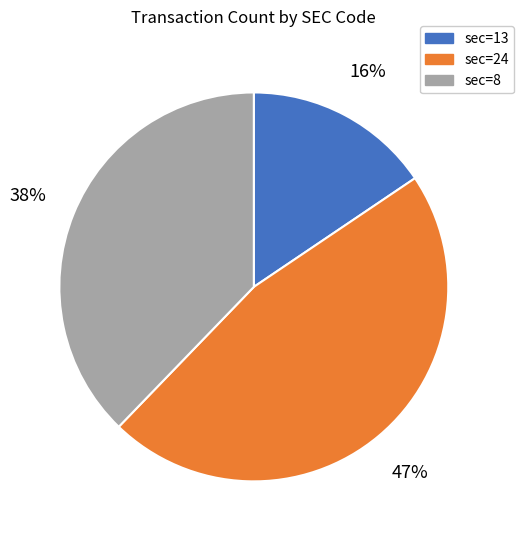

Count the number of slices in the pie.

3